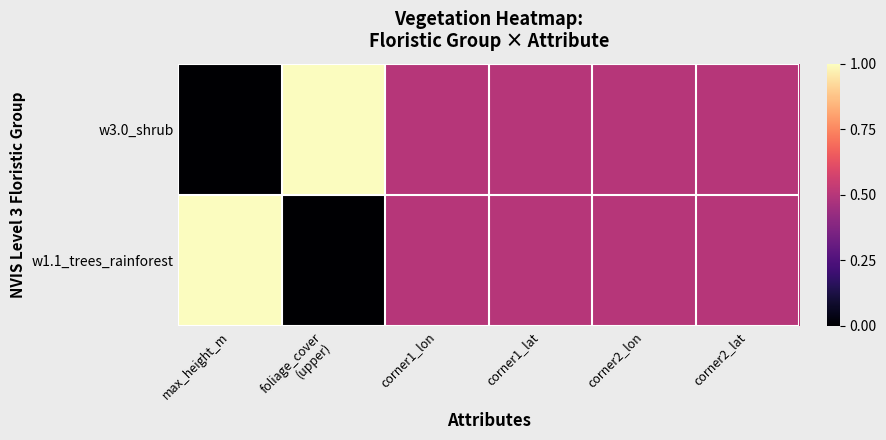

Which series has the largest range (max minus min)?

w3.0_shrub